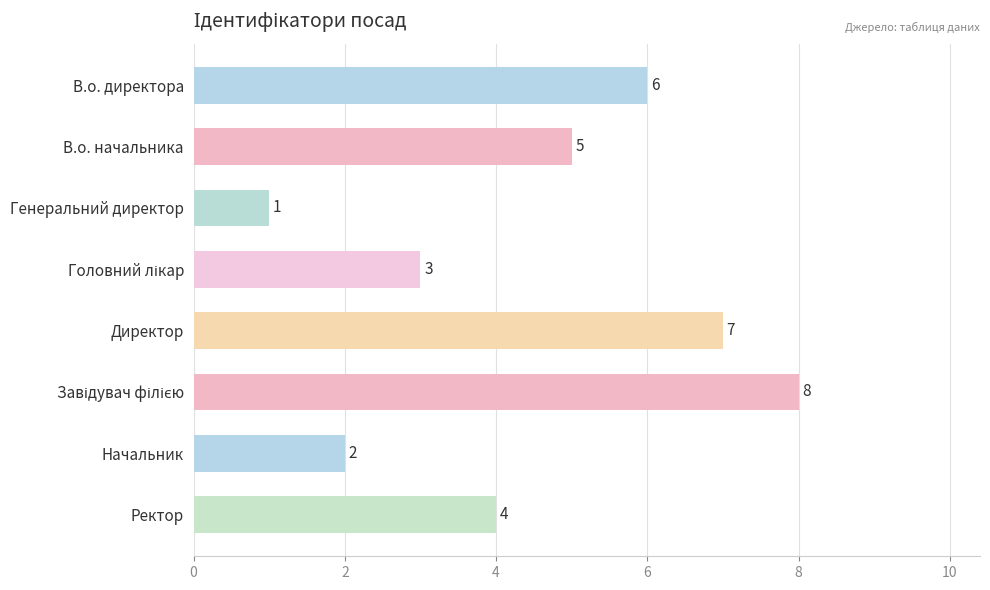

The value at Ректор is 6. True or false?

False